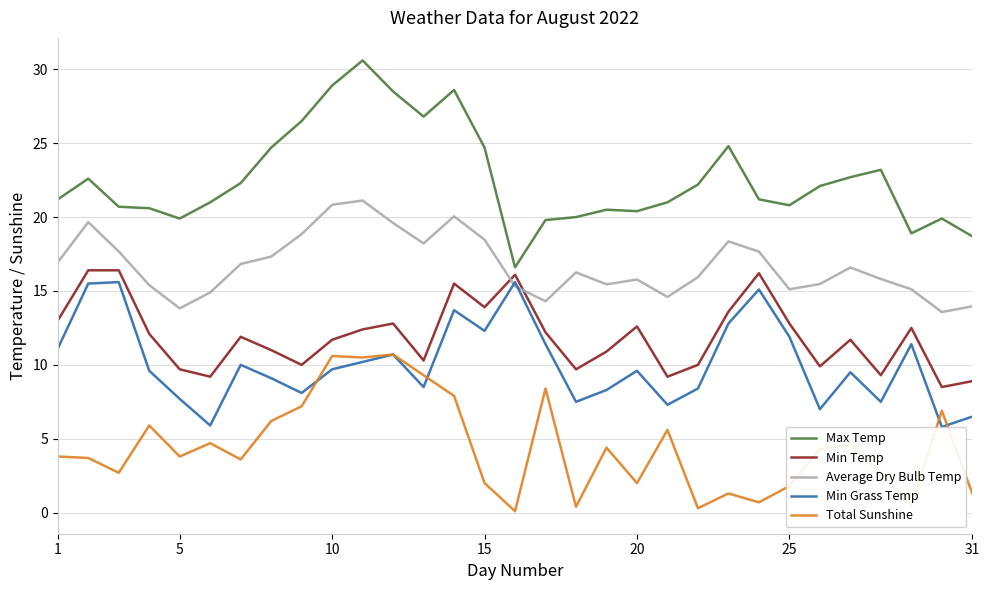

True or false: Max Temp has more than 2 points higher than both neighbors.

True